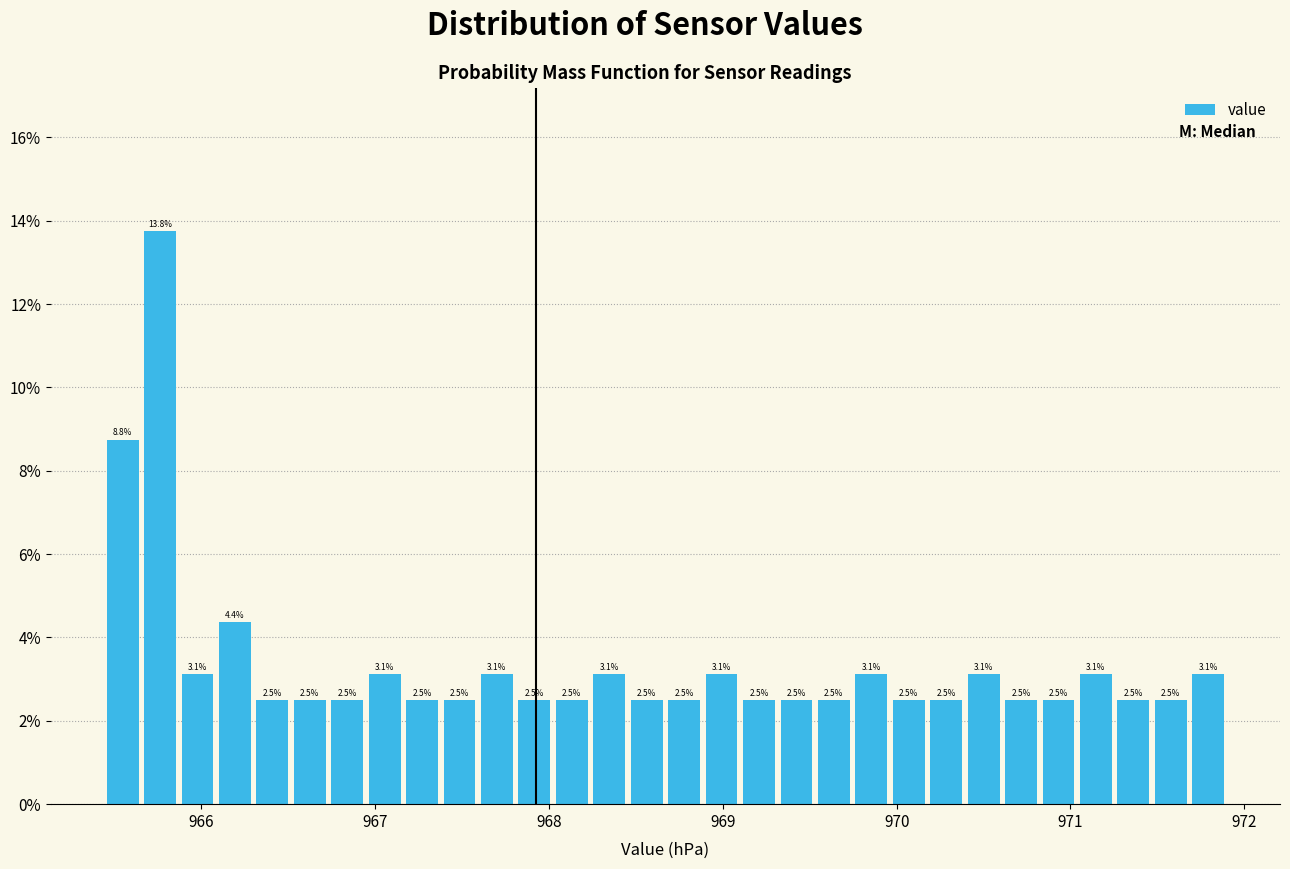

Around what value on the x-axis is the tallest bar? Give the approximate position of its centre, as read against the axis.

965.8